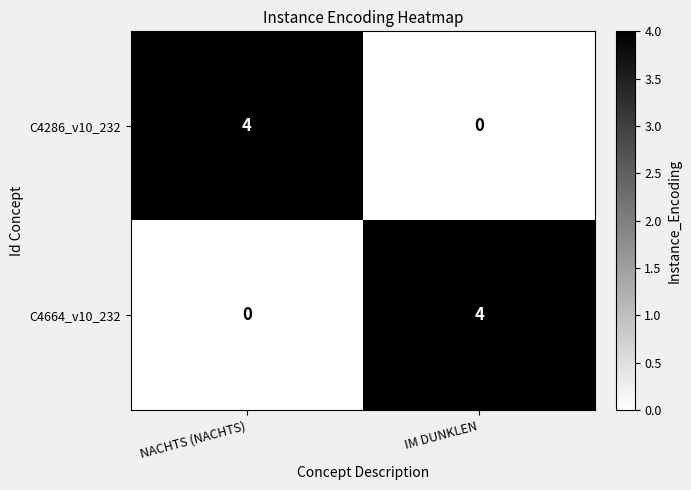

What is the total value across all series at IM DUNKLEN?

4